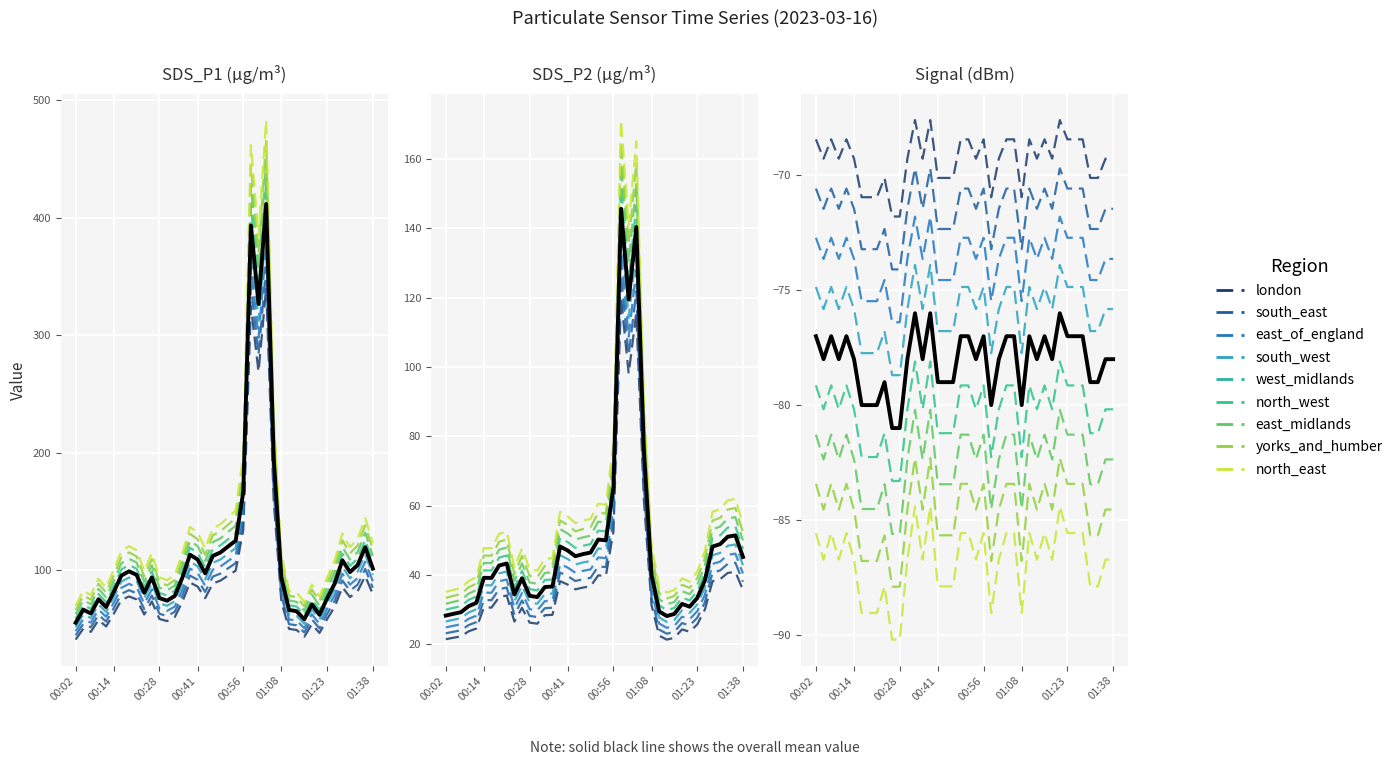

Where is SDS_P1 nearest to the value 190?

01:06